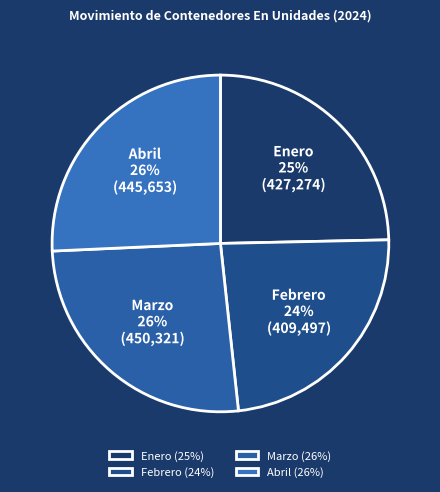

Is it true that Enero is 39% of the pie?

False